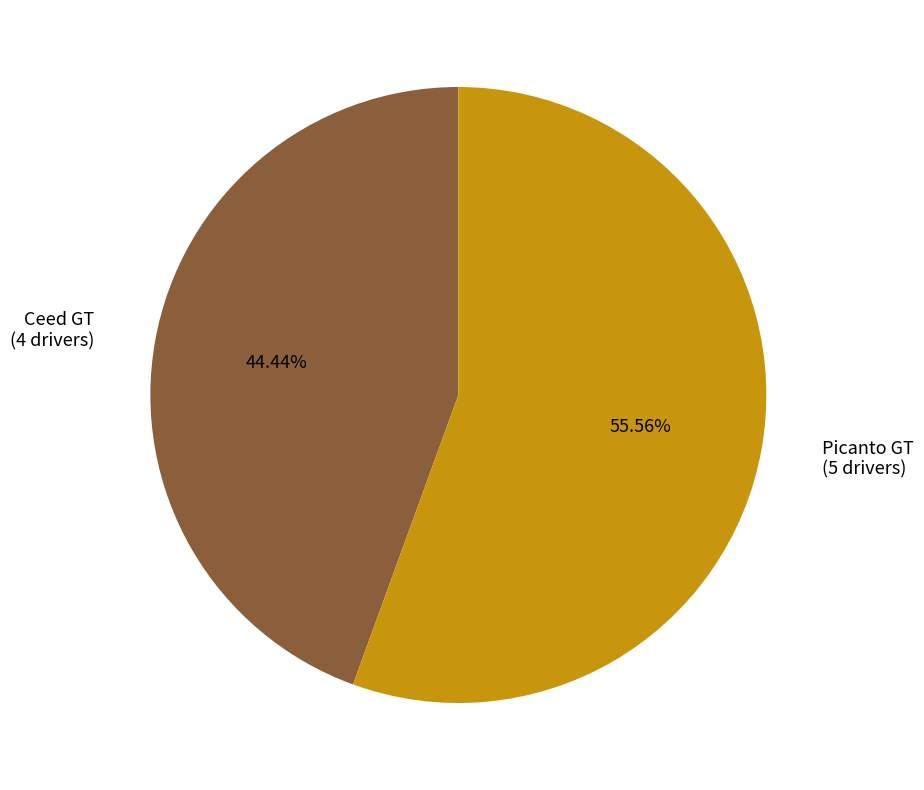

Between Picanto GT and Ceed GT, which is larger?

Picanto GT